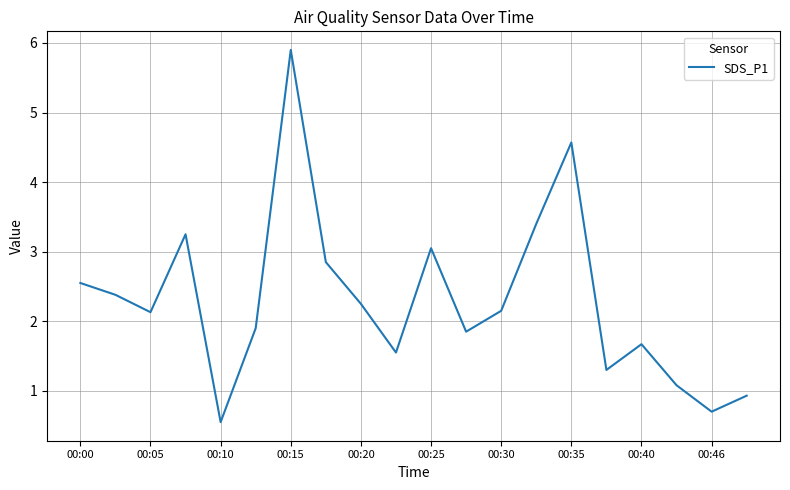

What is the maximum value shown in the chart?

5.9